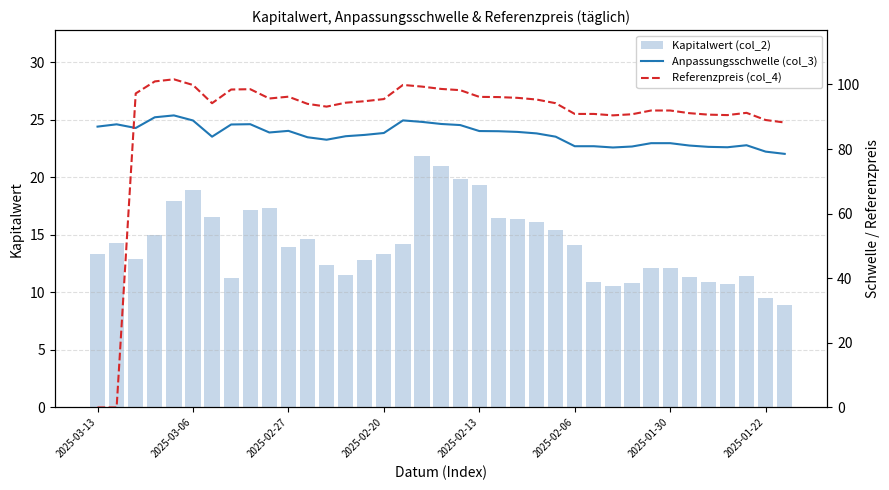

What position from the right is 29?

8